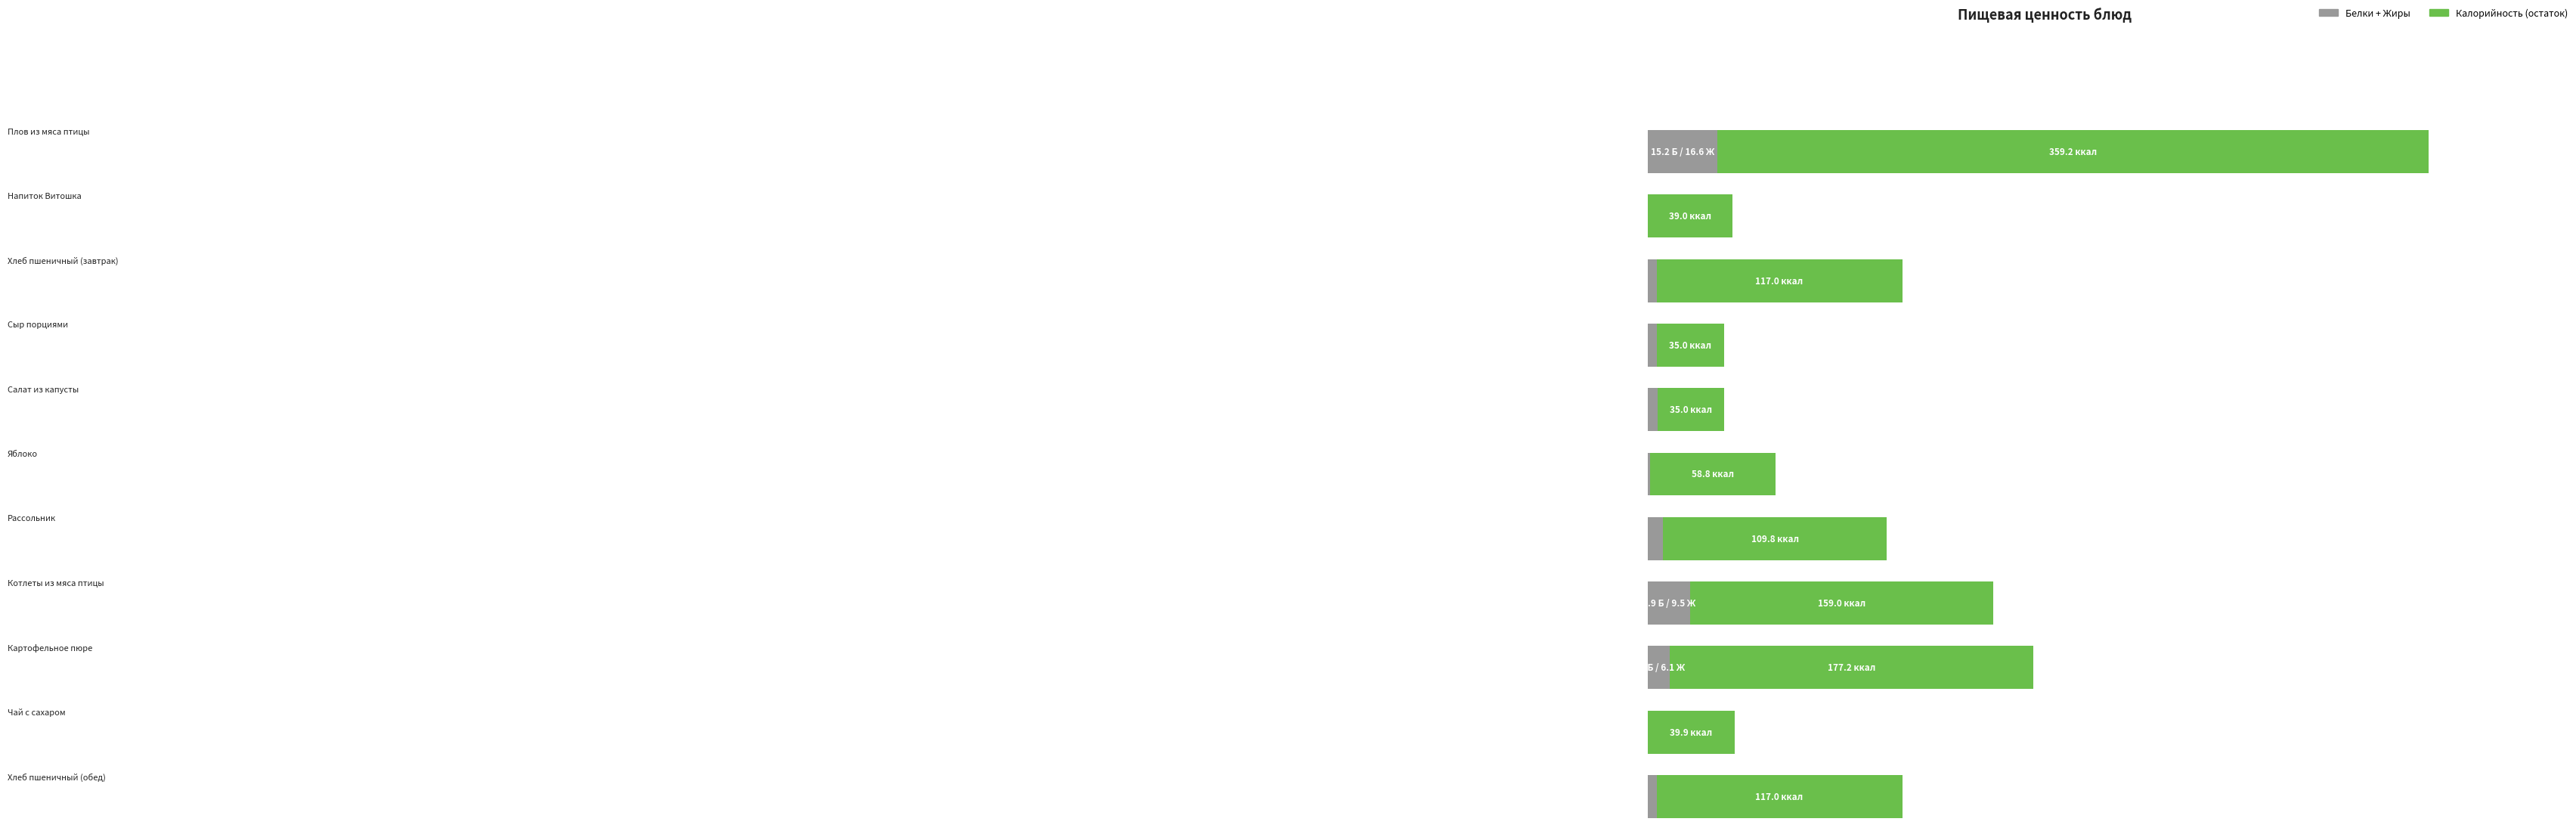

Which category has the lowest value in the Жиры series?

Напиток Витошка